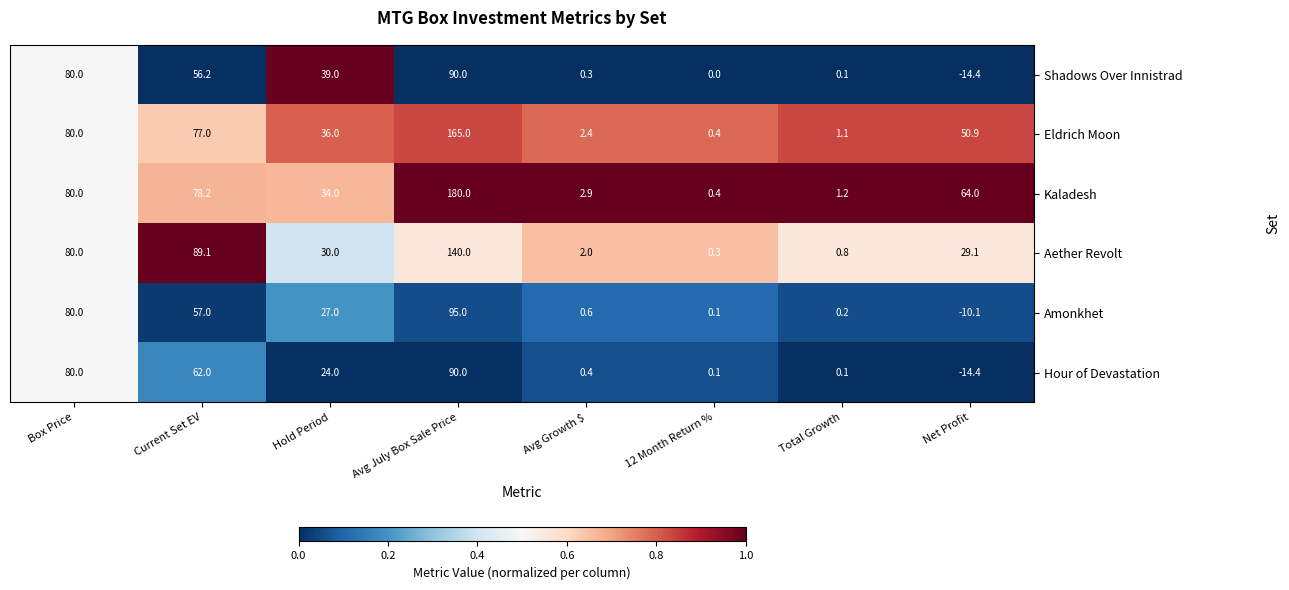

At which category does the chart reach its minimum across all series?

Net Profit